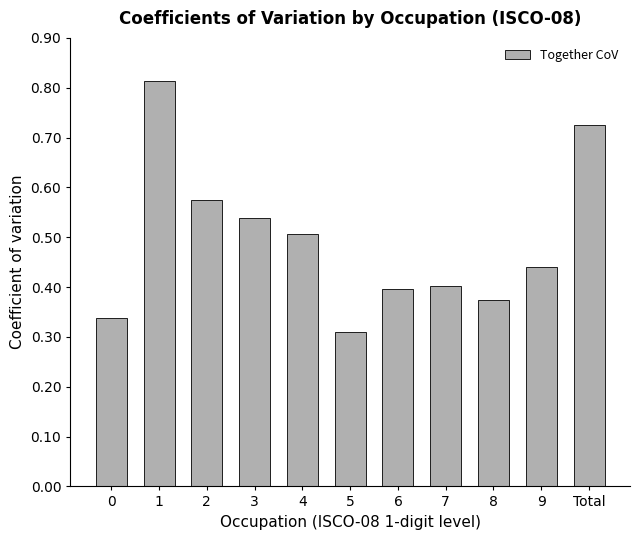

At which category does the chart reach its minimum across all series?

5